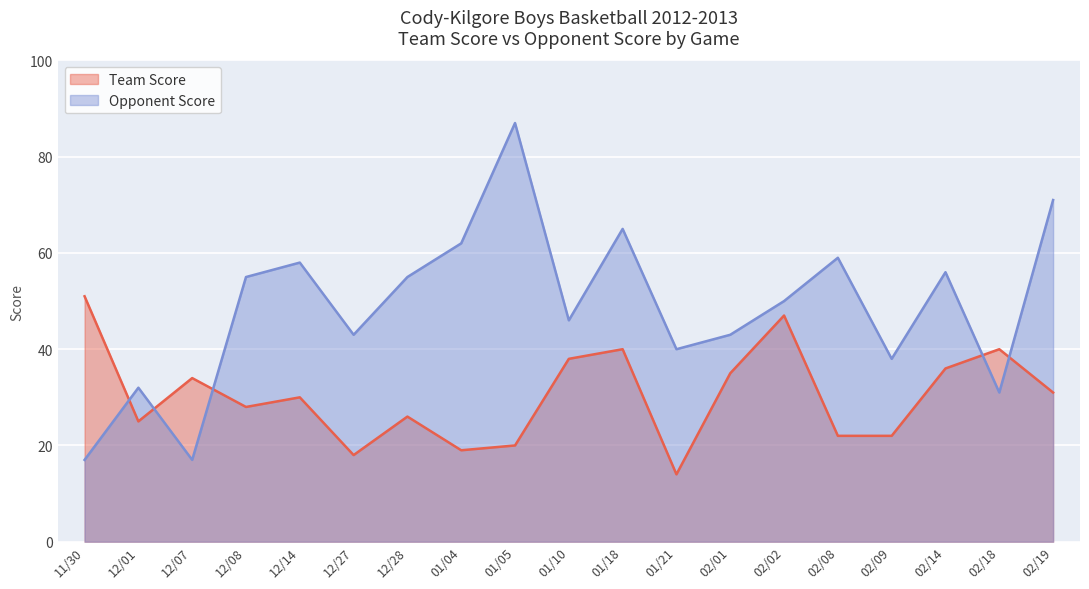

Reading left to right, list all the values displayed in this chart.

Team Score: 51	25	34	28	30	18	26	19	20	38	40	14	35	47	22	22	36	40	31
Opponent Score: 17	32	17	55	58	43	55	62	87	46	65	40	43	50	59	38	56	31	71